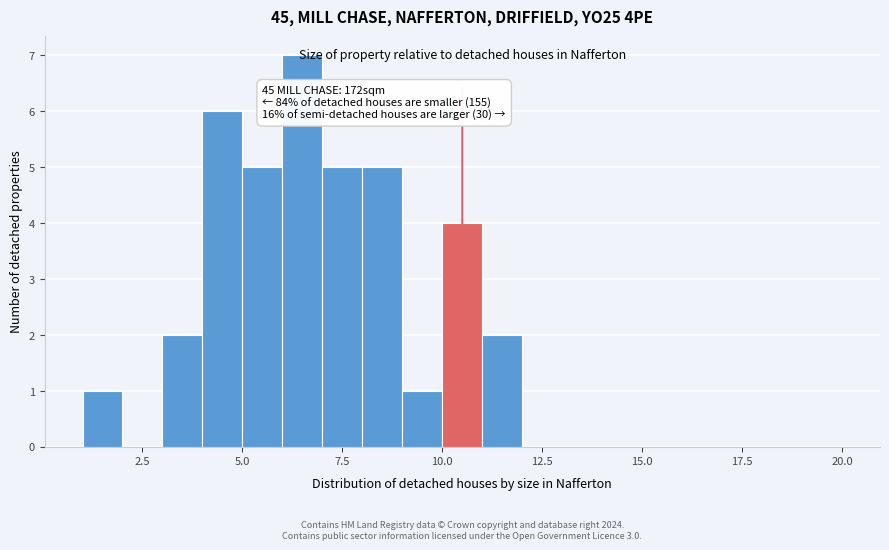

Read against the x-axis, roughly where is the centre of the tallest bar?

6.5